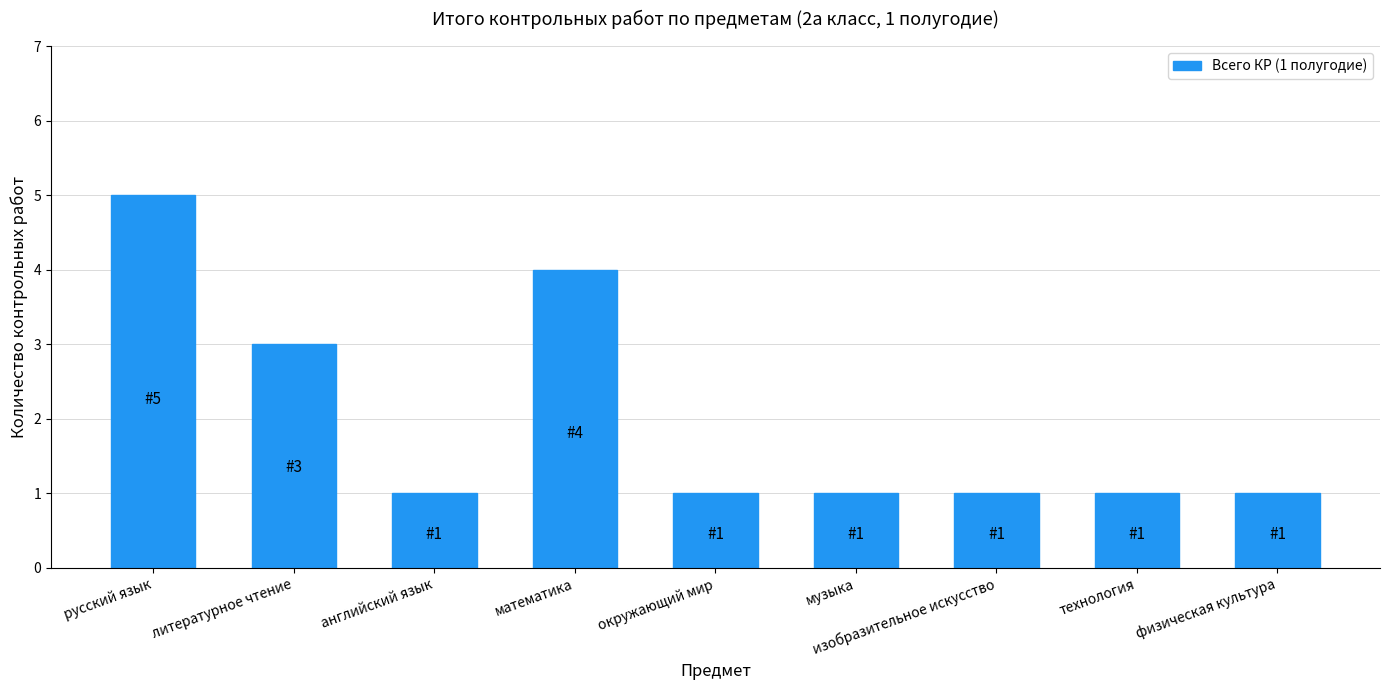

Where is the data nearest to the value 3?

литературное чтение